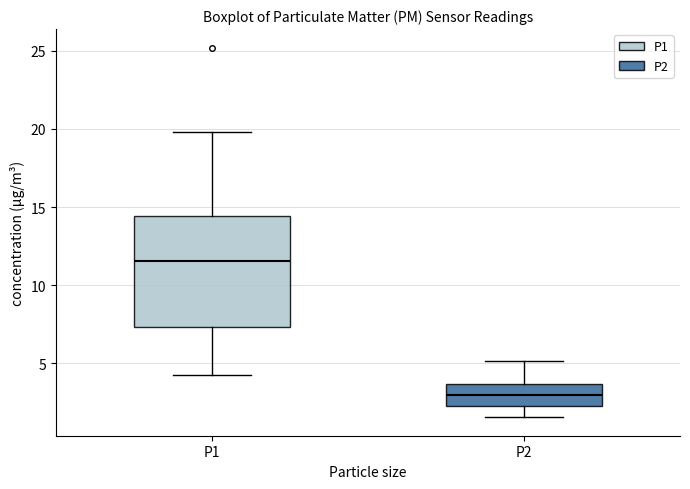

Reading left to right, transcribe this box plot: for each box, give where its median line is, the range the box spans, and where its two whiskers end, as read against the y-axis. The values are not printed on the chart, so give them approximately, as read against the axis.

P1: median 11.5, box 7.5 to 14.5, whiskers 4.5 to 20.0
P2: median 3.0, box 2.5 to 3.5, whiskers 1.5 to 5.0